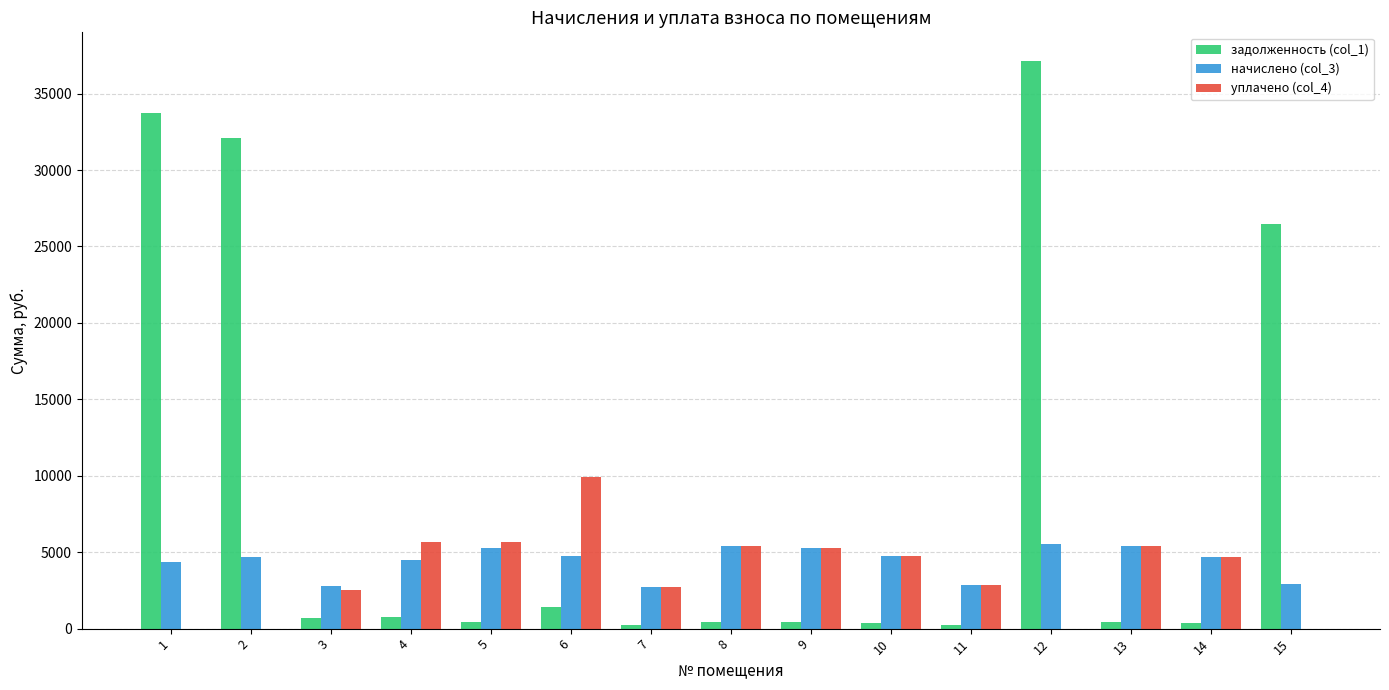

Which series changed the most between 4 and 15?

задолженность (col_1)